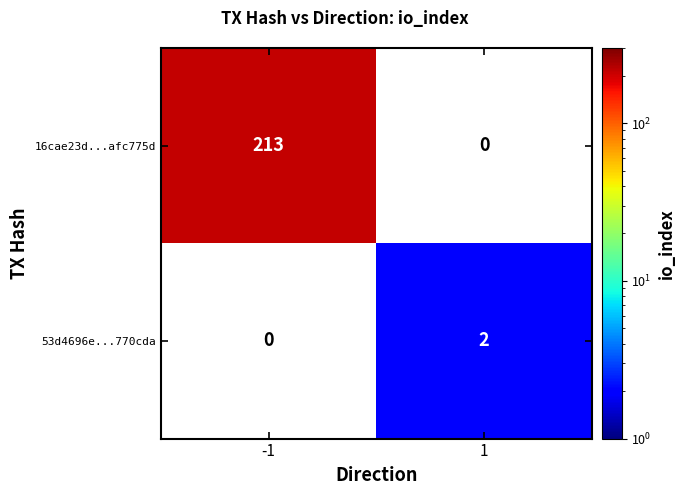

Is it true that 53d4696e...770cda equals 2 at 1?

True